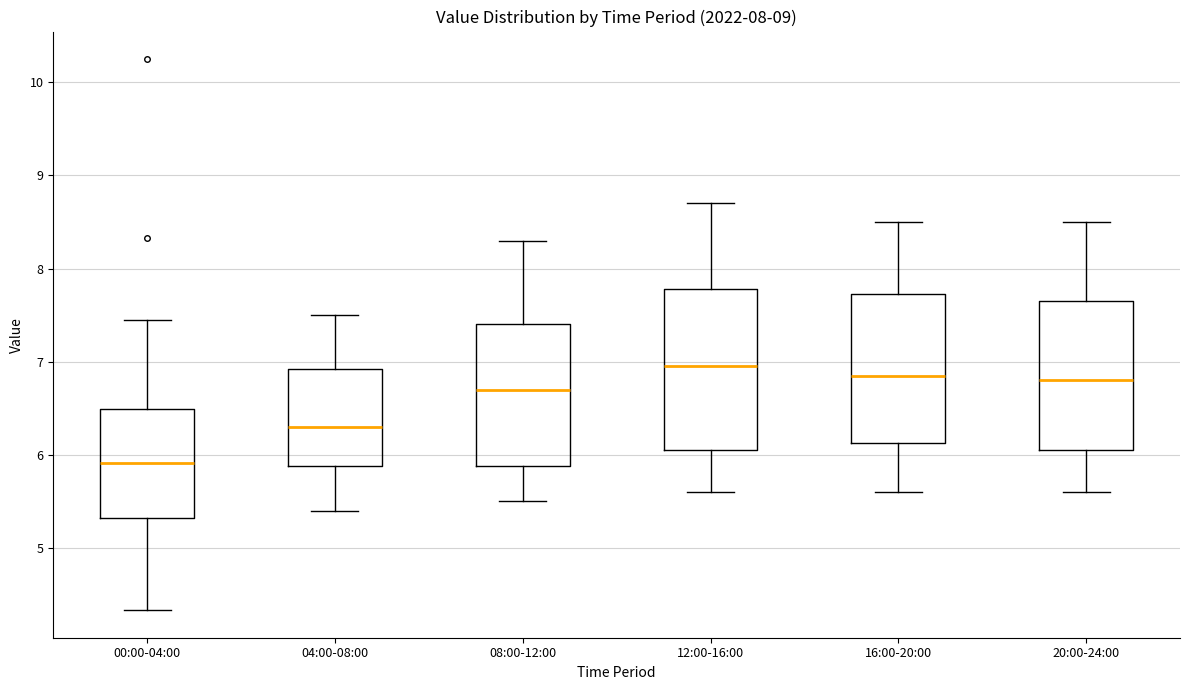

Reading left to right, read every box against the y-axis: the position of its median line, the range the box covers, and the ends of its whiskers. The values are not printed on the chart, so give them approximately, as read against the axis.

00:00-04:00: median 5.9, box 5.3 to 6.5, whiskers 4.3 to 7.5
04:00-08:00: median 6.3, box 5.9 to 6.9, whiskers 5.4 to 7.5
08:00-12:00: median 6.7, box 5.9 to 7.4, whiskers 5.5 to 8.3
12:00-16:00: median 7.0, box 6.1 to 7.8, whiskers 5.6 to 8.7
16:00-20:00: median 6.9, box 6.1 to 7.7, whiskers 5.6 to 8.5
20:00-24:00: median 6.8, box 6.1 to 7.7, whiskers 5.6 to 8.5